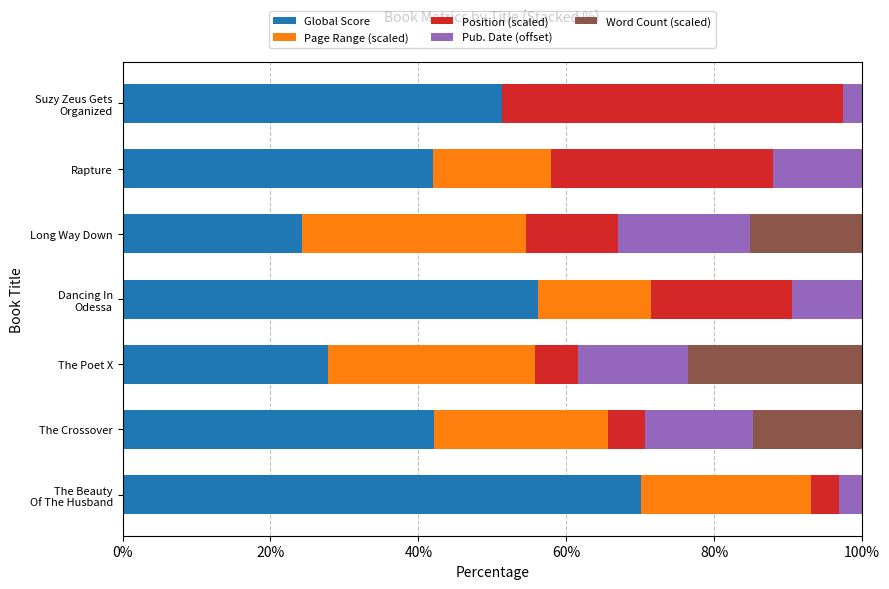

What is the maximum value for Global Score?

70.1